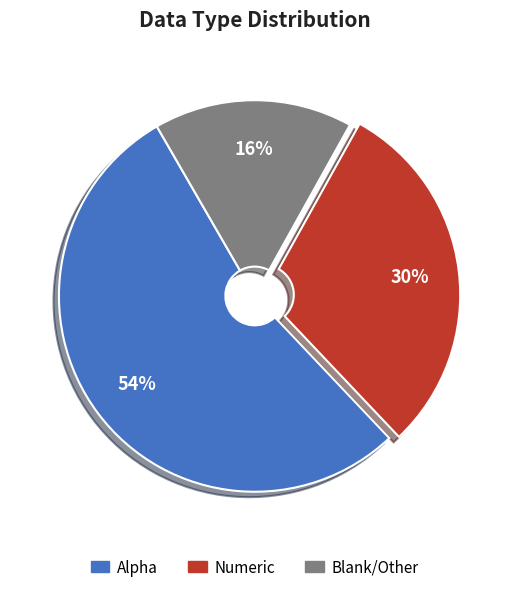

To the nearest percent, what portion does Numeric represent?

30%